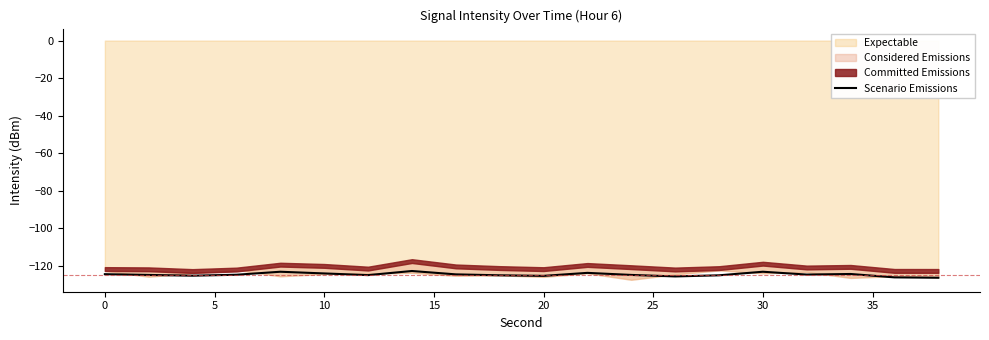

Is it true that Scenario Emissions equals -78.1 at 0?

False